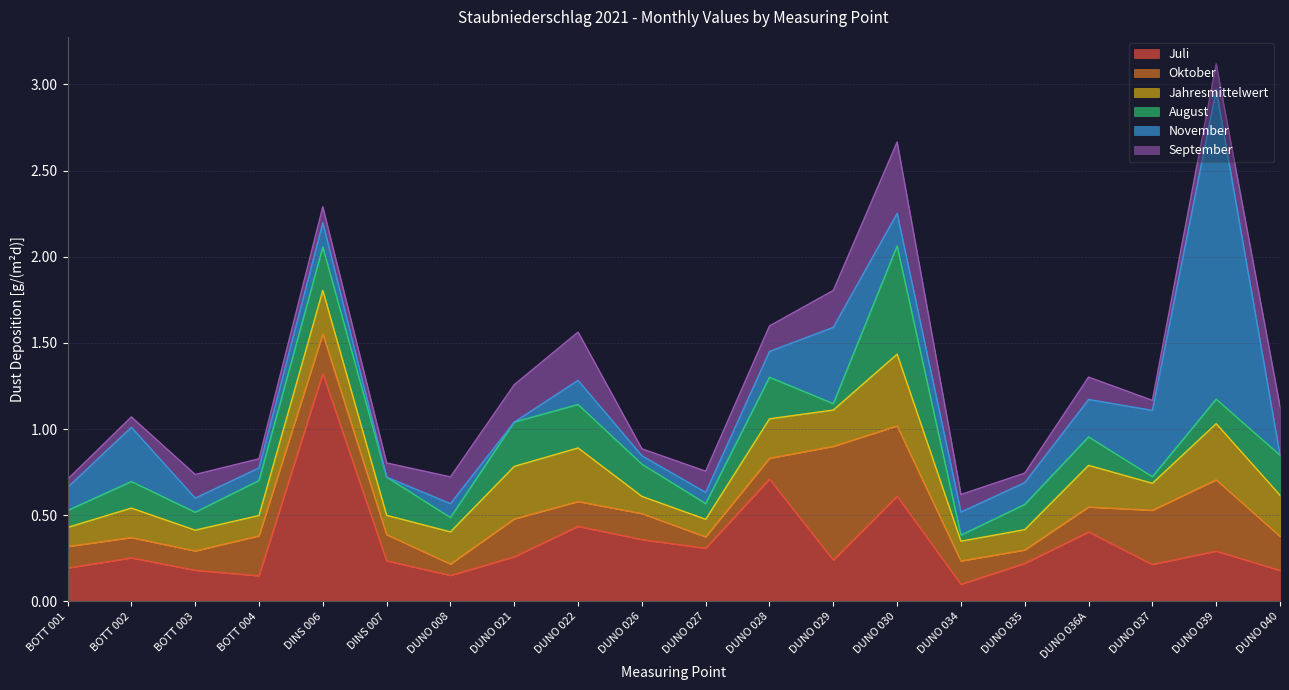

How many categories are shown in the chart?

20